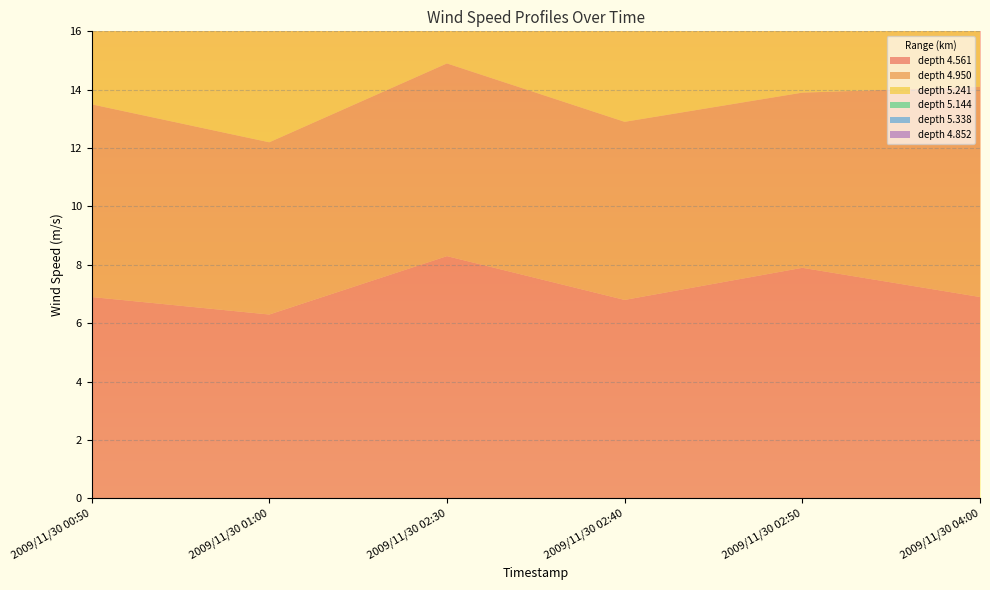

Reading left to right, list all the values displayed in this chart.

4.561: 6.9	6.3	8.3	6.8	7.9	6.9
4.950: 6.6	5.9	6.6	6.1	6.0	7.2
5.241: 5.8	6.0	5.0	5.8	4.8	6.0
5.144: 5.6	5.9	6.2	7.1	5.0	6.9
5.338: 6.4	6.2	4.4	6.4	4.1	5.4
4.852: 6.2	4.8	3.9	5.2	6.0	7.6